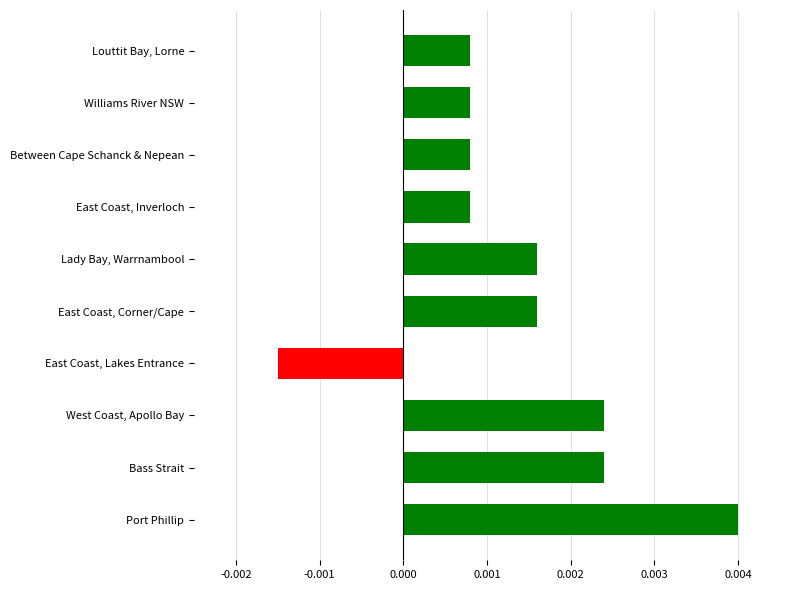

Are the bars grouped side by side (vs. stacked)?

No